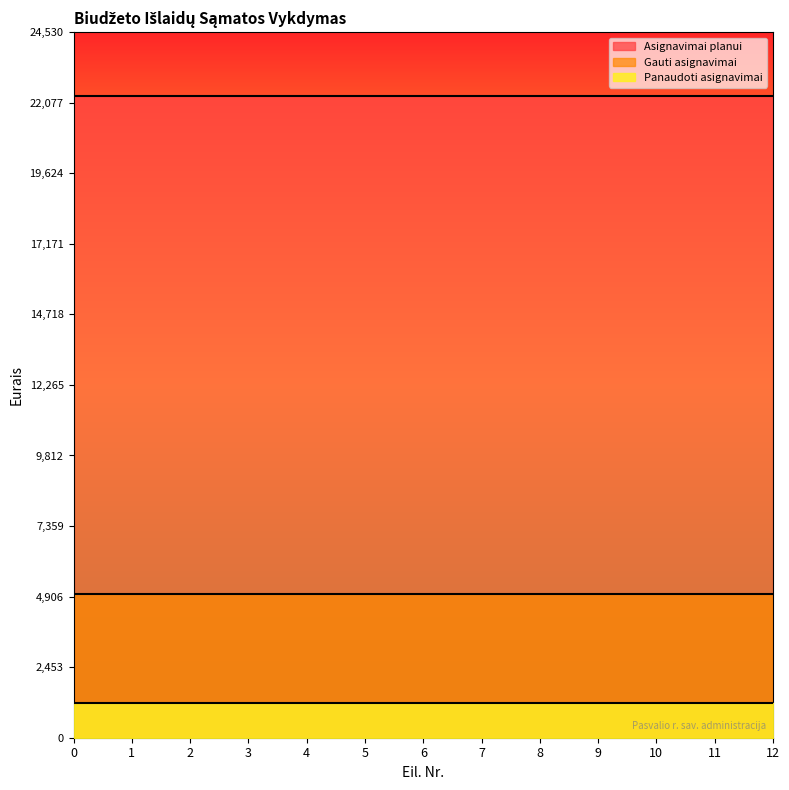

What is the sum of all Asignavimai planui values?

289900.0